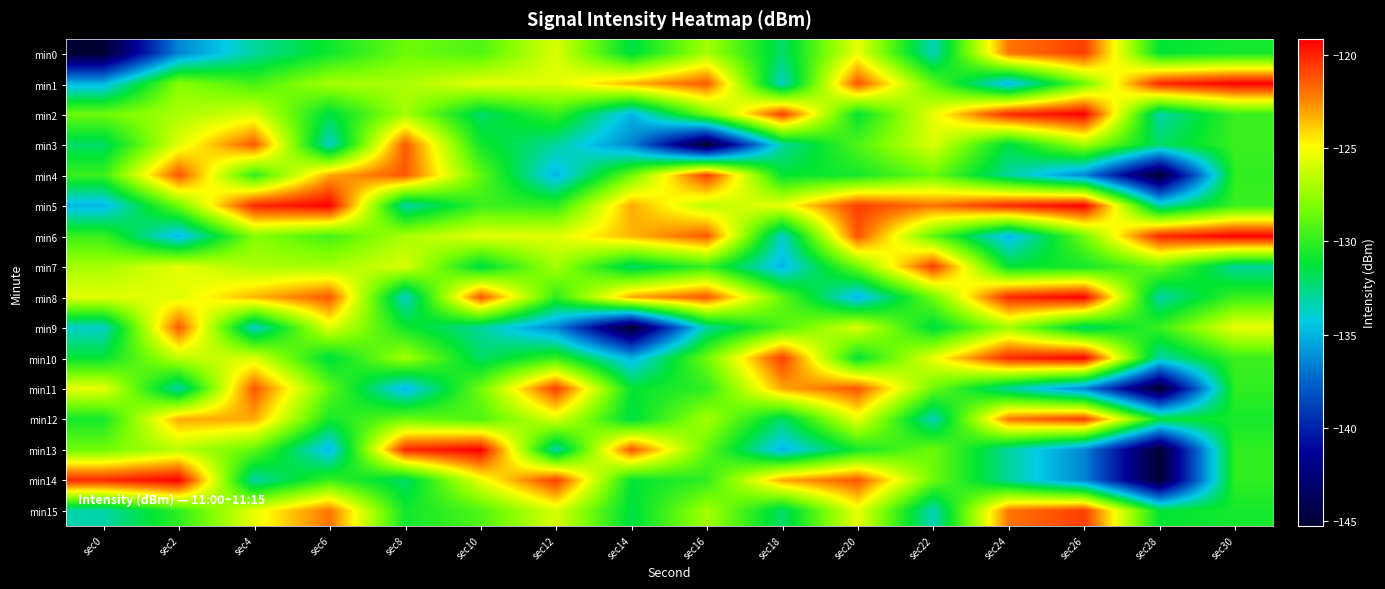

Reading right to left, list all the values displayed in this chart.

min0: sec30=-130.7	sec28=-131.1	sec26=-120.7	sec24=-122.0	sec22=-133.5	sec20=-125.4	sec18=-132.1	sec16=-127.1	sec14=-131.5	sec12=-125.8	sec10=-129.2	sec8=-128.5	sec6=-130.8	sec4=-133.0	sec2=-136.4	sec0=-145.2
min1: sec30=-119.1	sec28=-120.1	sec26=-128.4	sec24=-135.0	sec22=-128.8	sec20=-121.2	sec18=-133.8	sec16=-121.4	sec14=-123.4	sec12=-125.6	sec10=-125.5	sec8=-127.0	sec6=-127.1	sec4=-129.5	sec2=-127.8	sec0=-134.9
min2: sec30=-129.7	sec28=-133.2	sec26=-119.1	sec24=-120.1	sec22=-125.4	sec20=-131.1	sec18=-120.7	sec16=-128.4	sec14=-135.0	sec12=-129.8	sec10=-132.1	sec8=-127.1	sec6=-131.5	sec4=-125.8	sec2=-127.0	sec0=-128.5
min3: sec30=-129.8	sec28=-132.1	sec26=-127.1	sec24=-131.5	sec22=-125.8	sec20=-129.2	sec18=-133.0	sec16=-145.2	sec14=-136.4	sec12=-133.0	sec10=-130.8	sec8=-121.4	sec6=-133.8	sec4=-121.4	sec2=-125.6	sec0=-132.1
min4: sec30=-130.0	sec28=-145.2	sec26=-136.4	sec24=-133.0	sec22=-128.5	sec20=-130.7	sec18=-131.1	sec16=-120.7	sec14=-128.4	sec12=-135.0	sec10=-128.8	sec8=-121.3	sec6=-123.1	sec4=-130.0	sec2=-121.2	sec0=-129.8
min5: sec30=-129.7	sec28=-133.2	sec26=-119.1	sec24=-120.1	sec22=-122.0	sec20=-120.7	sec18=-125.4	sec16=-126.6	sec14=-123.2	sec12=-130.0	sec10=-129.7	sec8=-133.2	sec6=-119.1	sec4=-120.1	sec2=-128.4	sec0=-135.0
min6: sec30=-119.1	sec28=-120.1	sec26=-128.4	sec24=-135.0	sec22=-128.8	sec20=-121.2	sec18=-133.8	sec16=-121.4	sec14=-123.4	sec12=-125.6	sec10=-125.5	sec8=-127.0	sec6=-129.5	sec4=-127.8	sec2=-134.9	sec0=-129.7
min7: sec30=-133.0	sec28=-128.5	sec26=-130.7	sec24=-131.1	sec22=-120.7	sec20=-128.4	sec18=-135.0	sec16=-129.8	sec14=-132.1	sec12=-127.1	sec10=-131.5	sec8=-125.8	sec6=-127.1	sec4=-127.0	sec2=-125.5	sec0=-127.1
min8: sec30=-129.7	sec28=-133.2	sec26=-119.1	sec24=-120.1	sec22=-128.4	sec20=-135.0	sec18=-128.8	sec16=-121.3	sec14=-123.1	sec12=-130.0	sec10=-121.2	sec8=-133.8	sec6=-121.4	sec4=-123.4	sec2=-125.6	sec0=-125.5
min9: sec30=-125.4	sec28=-129.8	sec26=-132.1	sec24=-127.1	sec22=-131.5	sec20=-125.8	sec18=-129.2	sec16=-133.0	sec14=-145.2	sec12=-136.4	sec10=-133.0	sec8=-130.8	sec6=-125.6	sec4=-133.8	sec2=-121.4	sec0=-133.8
min10: sec30=-129.7	sec28=-133.2	sec26=-119.1	sec24=-120.1	sec22=-125.4	sec20=-131.1	sec18=-120.7	sec16=-128.4	sec14=-135.0	sec12=-129.8	sec10=-132.1	sec8=-127.1	sec6=-131.5	sec4=-125.8	sec2=-126.6	sec0=-131.1
min11: sec30=-130.0	sec28=-145.2	sec26=-136.4	sec24=-133.0	sec22=-128.5	sec20=-121.3	sec18=-123.1	sec16=-130.0	sec14=-131.1	sec12=-120.7	sec10=-128.4	sec8=-135.0	sec6=-128.8	sec4=-121.3	sec2=-133.2	sec0=-125.4
min12: sec30=-130.7	sec28=-131.1	sec26=-120.7	sec24=-122.0	sec22=-133.5	sec20=-125.4	sec18=-132.1	sec16=-127.1	sec14=-131.5	sec12=-125.8	sec10=-129.2	sec8=-128.5	sec6=-130.7	sec4=-123.2	sec2=-123.2	sec0=-130.7
min13: sec30=-130.0	sec28=-145.2	sec26=-136.4	sec24=-133.0	sec22=-128.5	sec20=-130.7	sec18=-135.0	sec16=-128.8	sec14=-121.2	sec12=-133.2	sec10=-119.1	sec8=-120.1	sec6=-135.0	sec4=-128.8	sec2=-126.6	sec0=-128.4
min14: sec30=-130.0	sec28=-145.2	sec26=-136.4	sec24=-133.0	sec22=-128.5	sec20=-121.3	sec18=-123.1	sec16=-130.0	sec14=-131.1	sec12=-120.7	sec10=-125.4	sec8=-132.1	sec6=-129.7	sec4=-133.2	sec2=-119.1	sec0=-120.1
min15: sec30=-130.7	sec28=-131.1	sec26=-120.7	sec24=-122.0	sec22=-133.5	sec20=-125.4	sec18=-132.1	sec16=-127.1	sec14=-131.5	sec12=-125.8	sec10=-129.2	sec8=-130.8	sec6=-122.0	sec4=-125.4	sec2=-130.0	sec0=-133.2